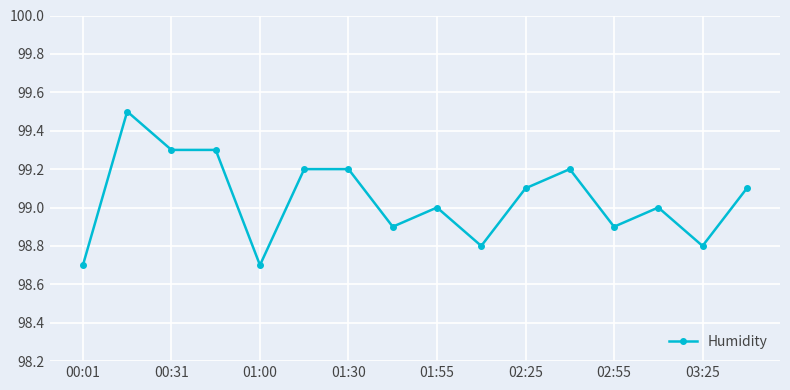

What is the greatest value displayed?

99.5